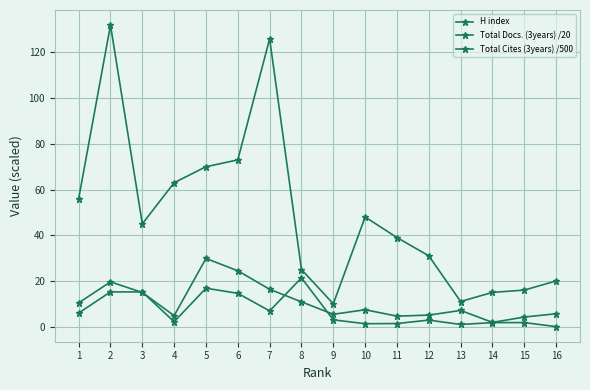

Count the number of categories in the chart.

16